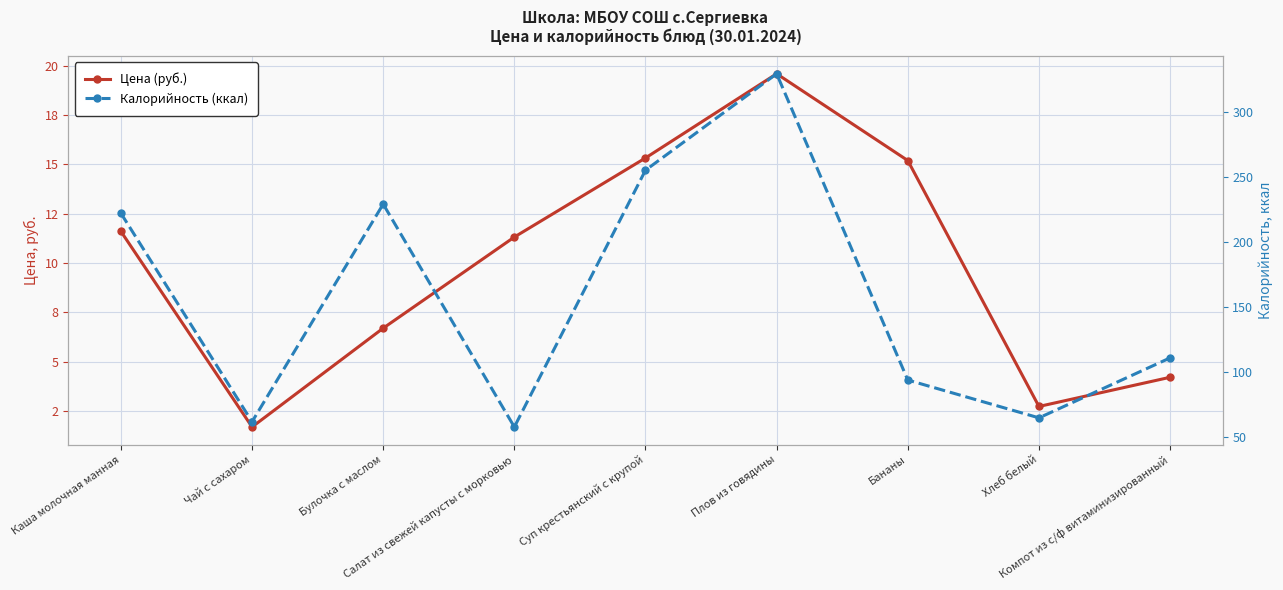

How many categories are shown in the chart?

9